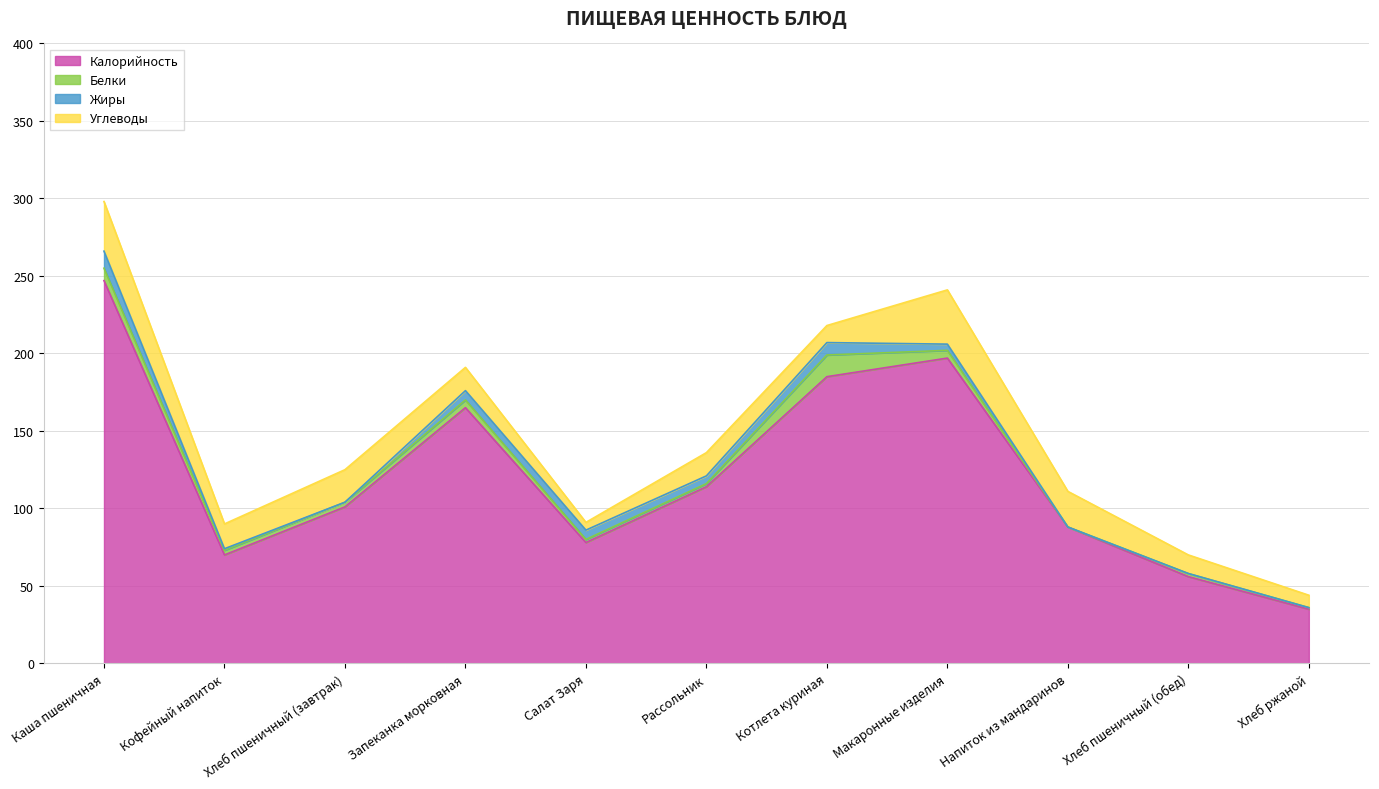

Is it true that Калорийность equals 24 at Хлеб пшеничный (обед)?

False